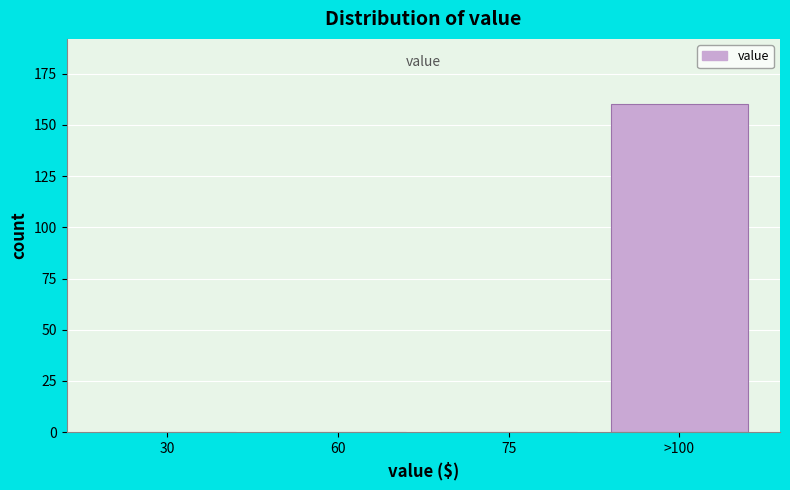

Reading left to right, what are all the values shown in this chart?

30=0	60=0	75=0	>100=160